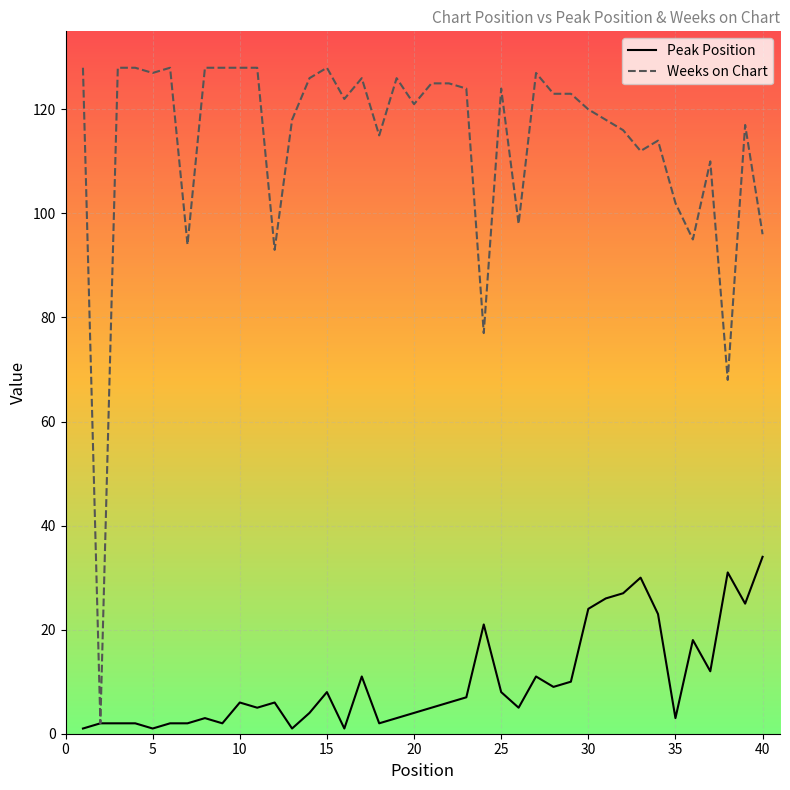

List the series in order of their peak value, highest first.

Weeks on Chart, Peak Position